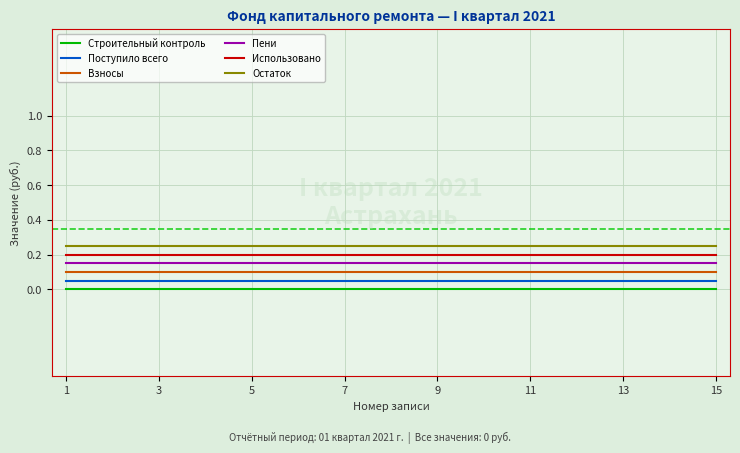

True or false: Использовано and Взносы intersect in this chart.

False